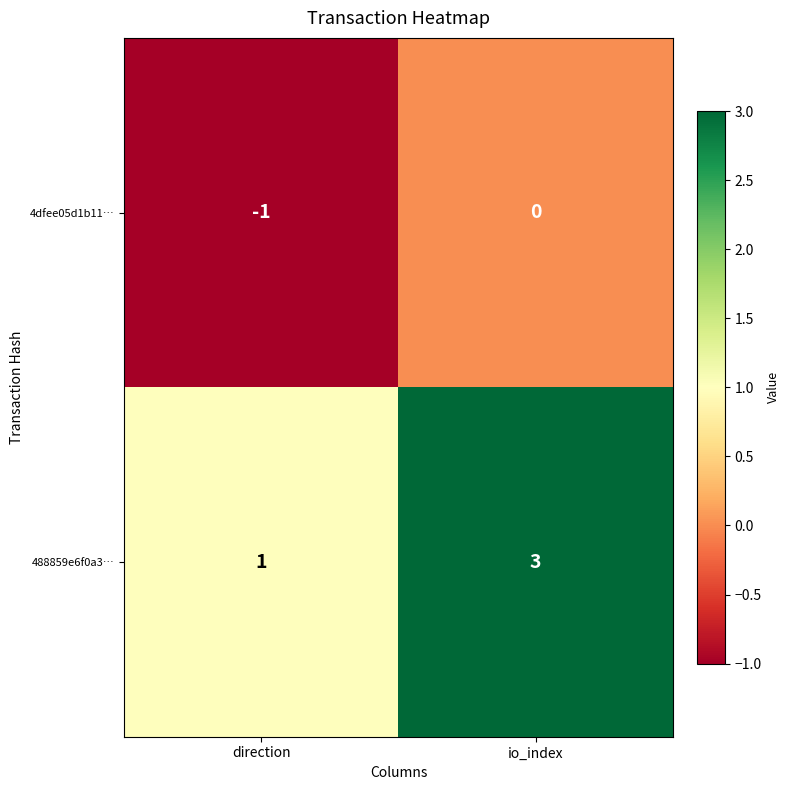

List the series in order of their overall mean, lowest first.

4dfee05d1b11…, 488859e6f0a3…